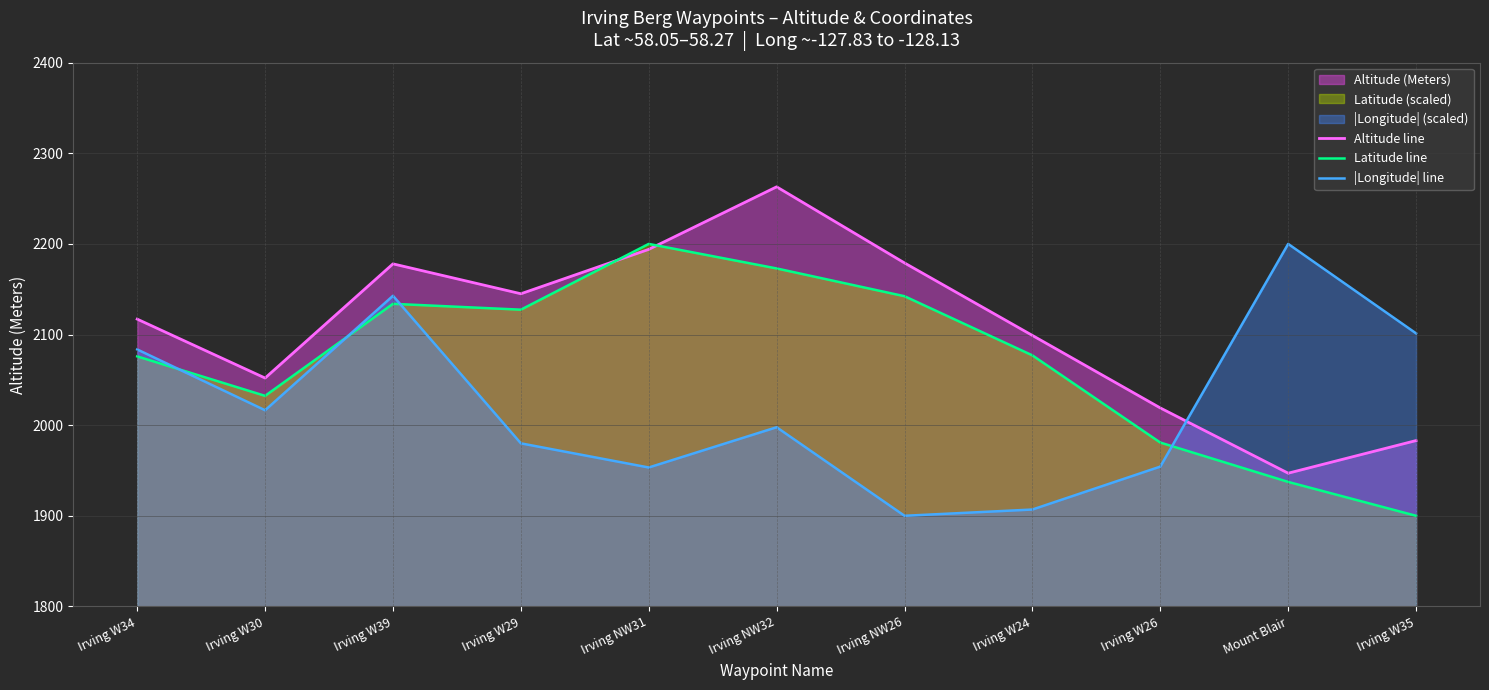

Which series changed the most between Irving W30 and Irving NW31?

Latitude line